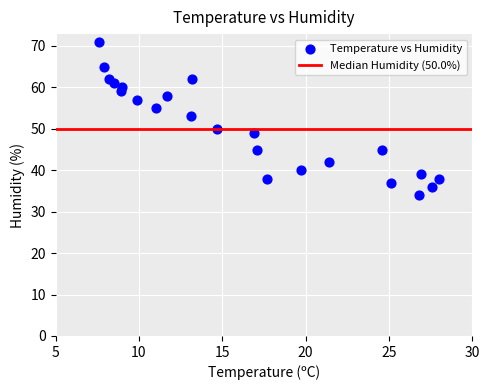

What Y value in the scatter plot is closest to 52?

53